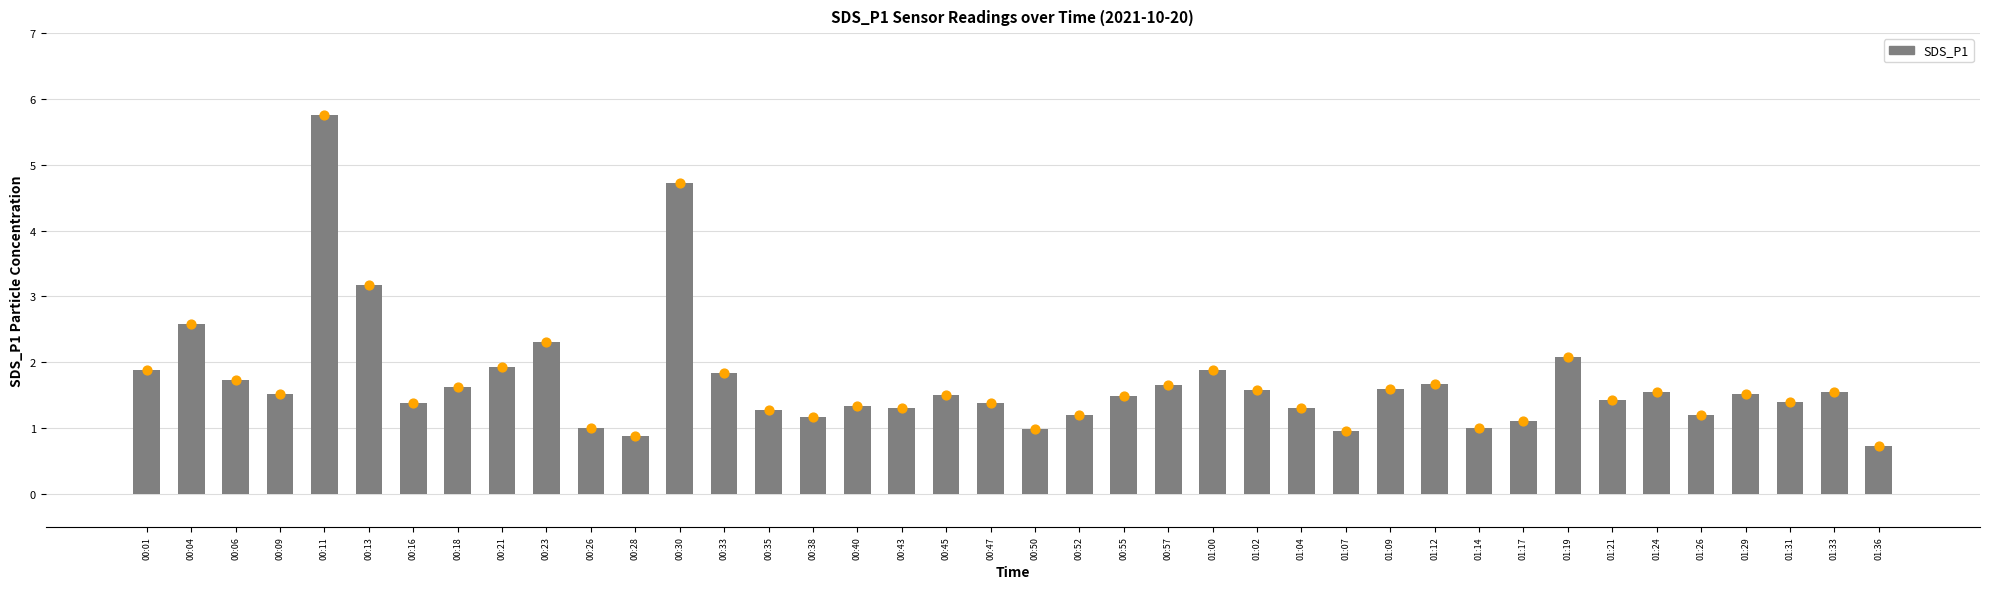

What is the change in value from 00:01 to 01:04?

-0.6